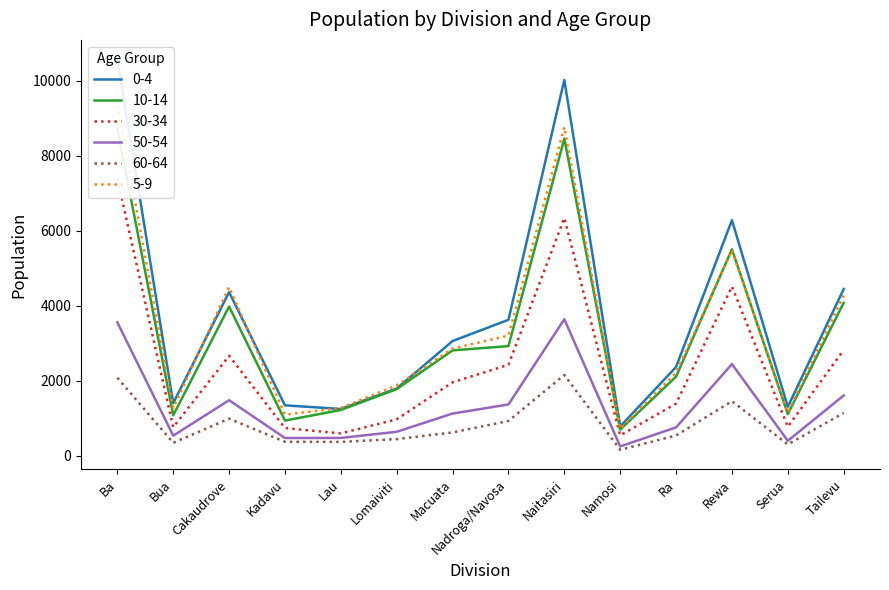

Between which two adjacent categories do 0-4 and 5-9 first intersect?

Bua and Cakaudrove